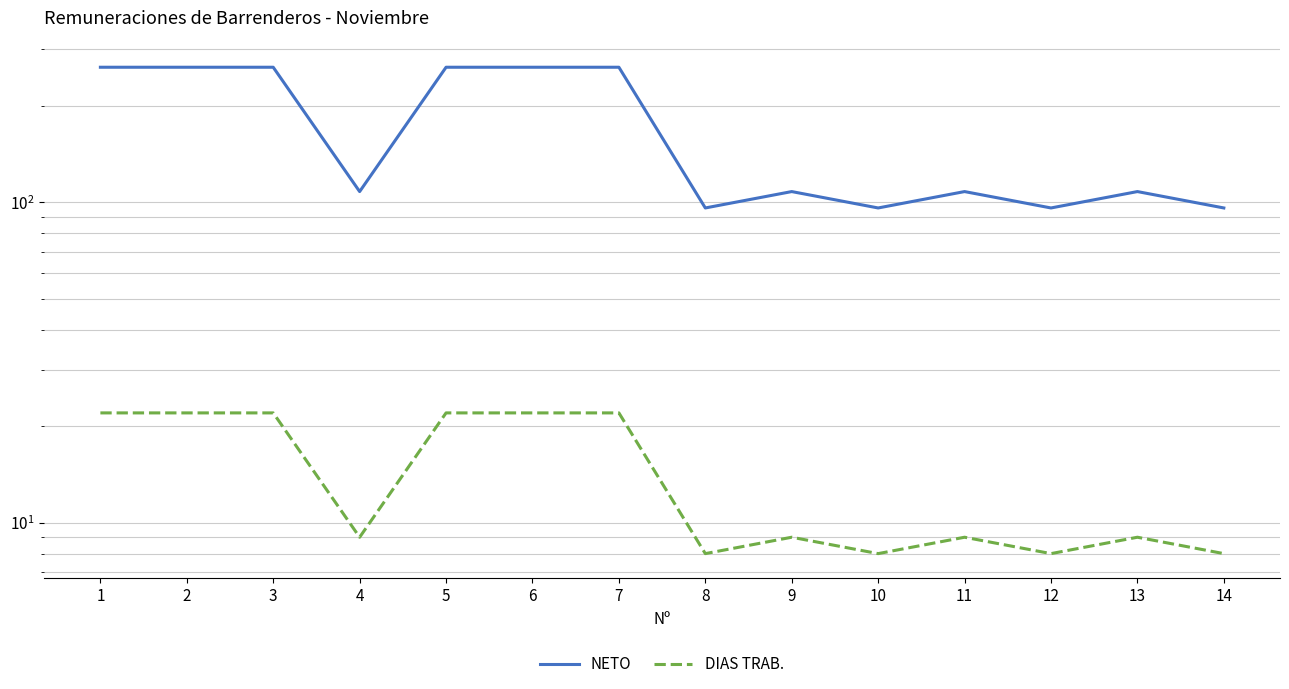

What is the average value of the NETO series?

171